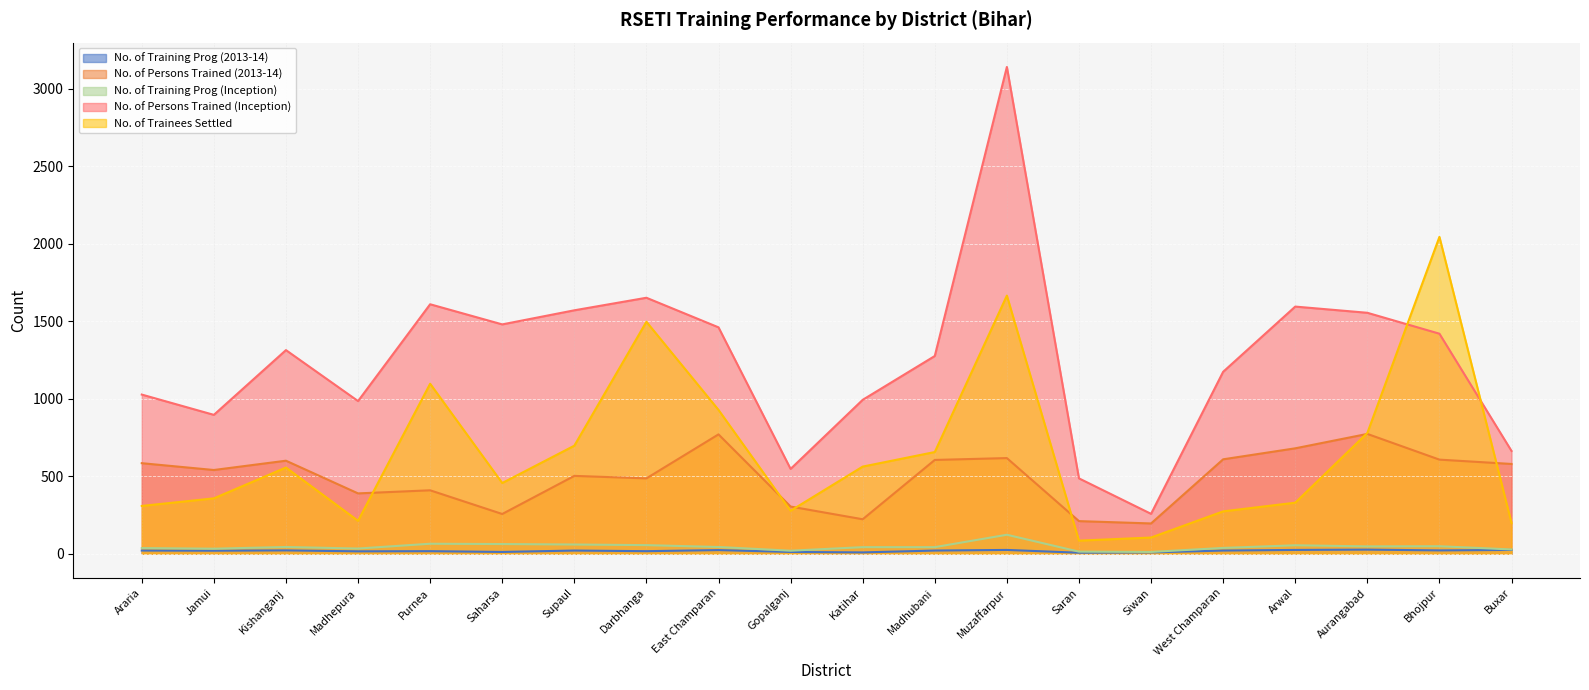

List the labels in order of No. of Training Prog (Inception) value, smallest first.

Siwan, Saran, Gopalganj, Buxar, Jamui, Madhepura, Araria, West Champaran, Katihar, Madhubani, Kishanganj, East Champaran, Aurangabad, Bhojpur, Arwal, Darbhanga, Supaul, Saharsa, Purnea, Muzaffarpur